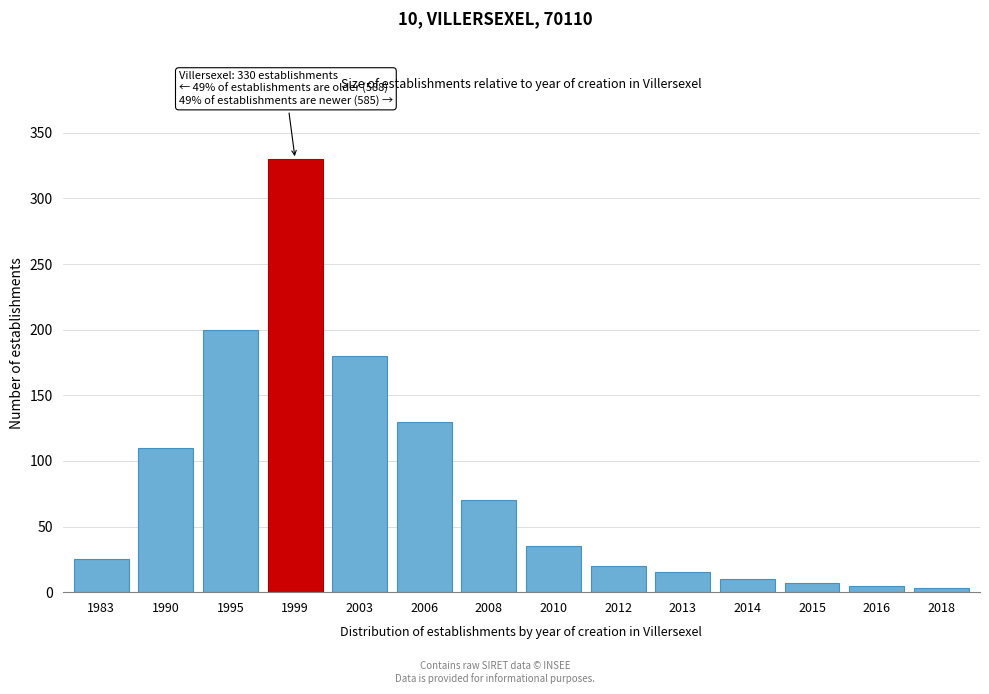

Reading right to left, list all the values displayed in this chart.

2018=3	2016=5	2015=7	2014=10	2013=15	2012=20	2010=35	2008=70	2006=130	2003=180	1999=330	1995=200	1990=110	1983=25